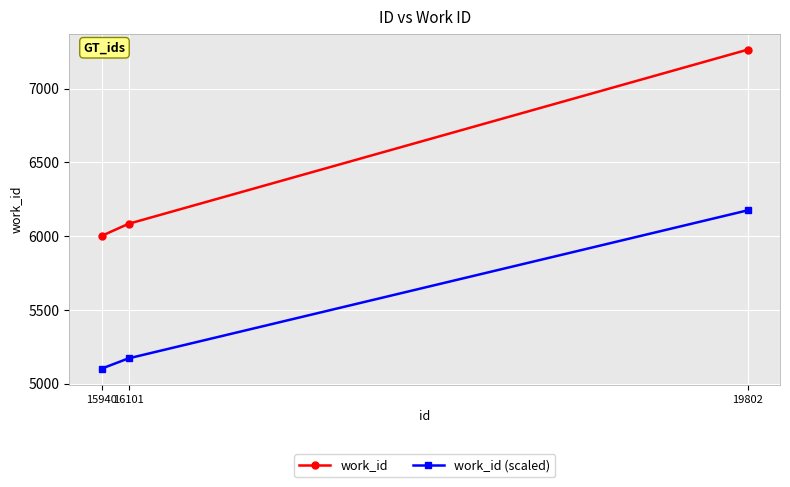

What is the greatest value displayed?

7264.0